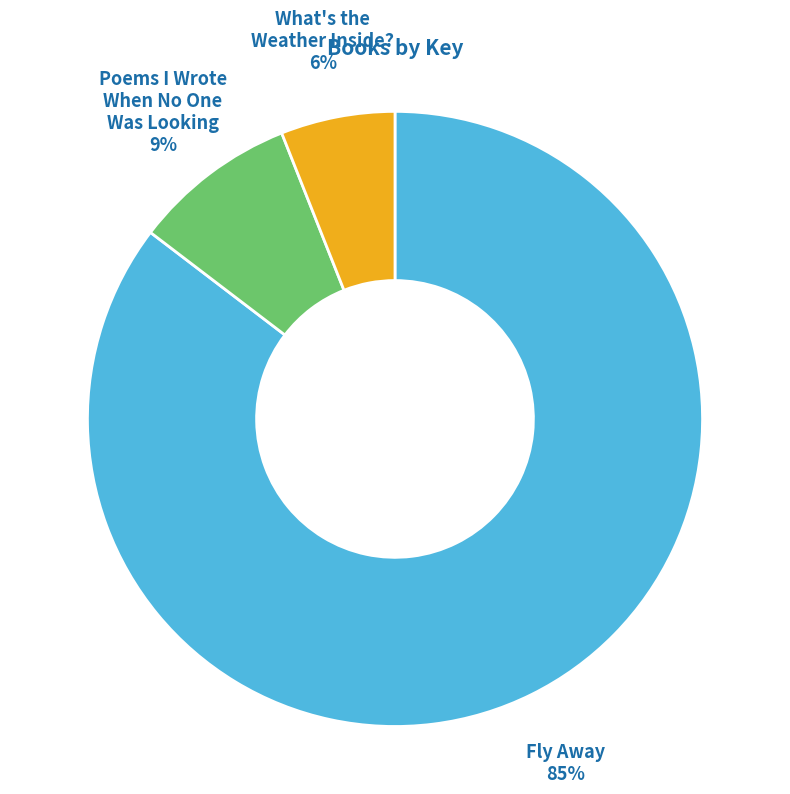

To the nearest percent, what is the average slice percentage?

33%